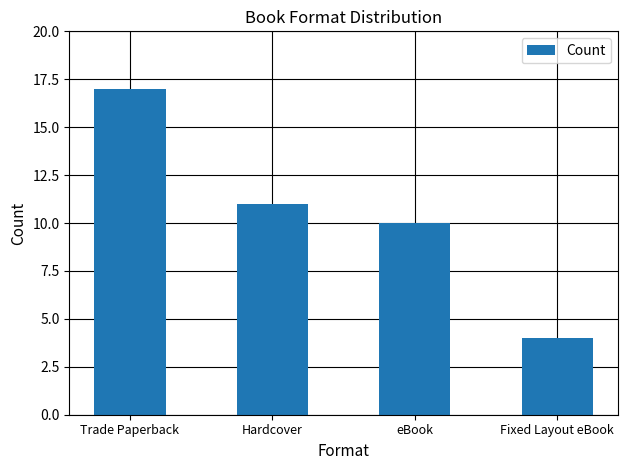

The value at Fixed Layout eBook is 4. True or false?

True